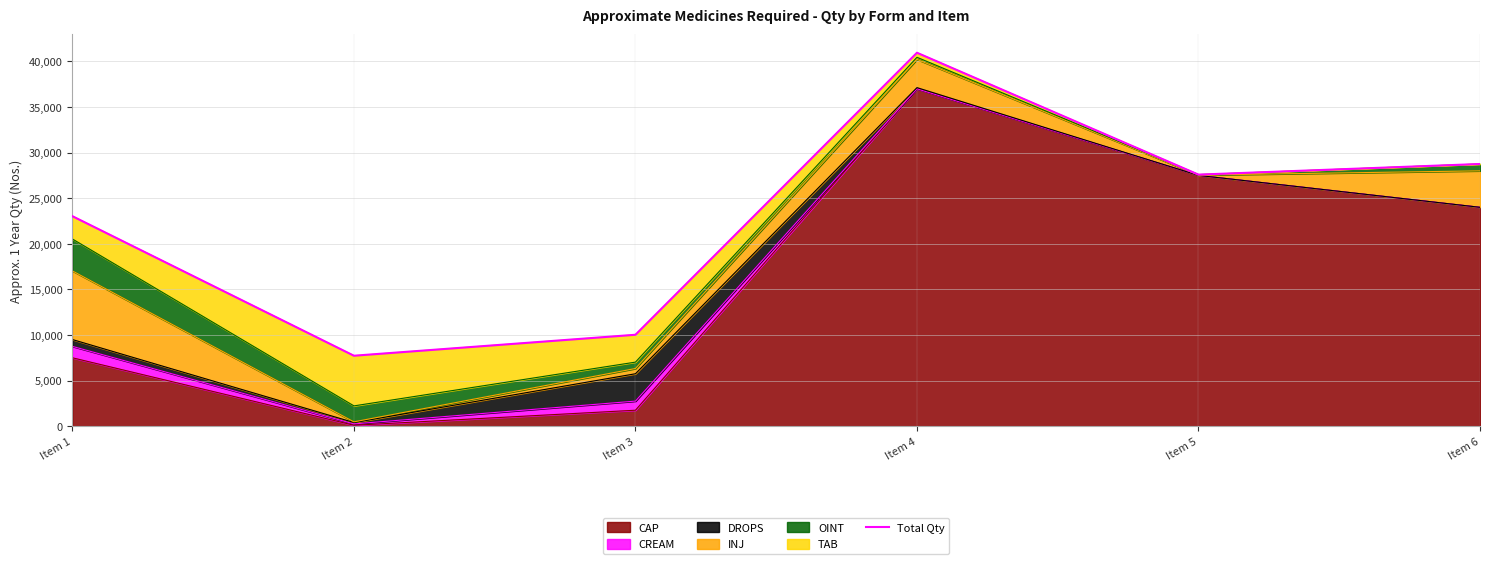

What is the sum of all values?

138060